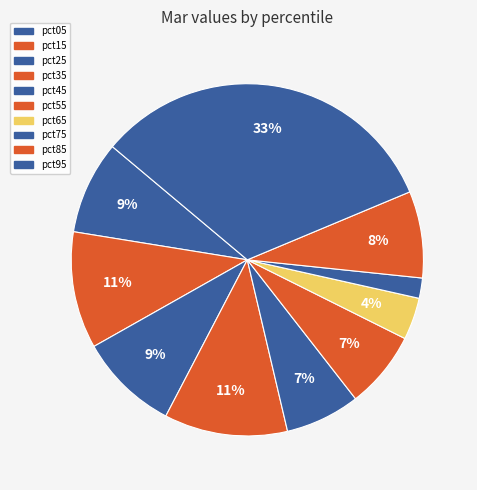

To the nearest percent, what portion does pct25 represent?

9%